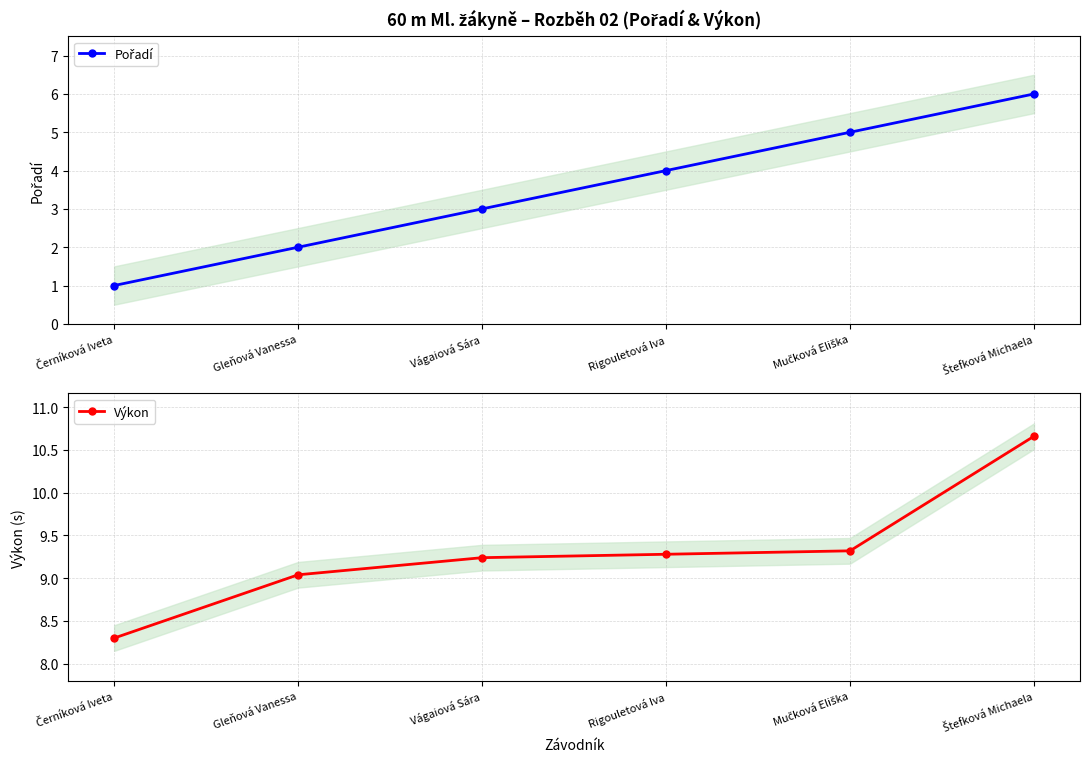

What is the maximum value shown in the chart?

10.7